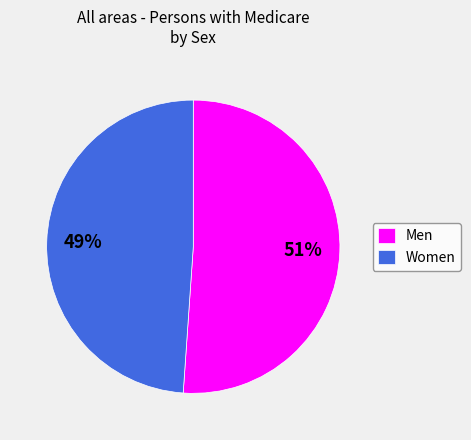

Is it true that Men is 51% of the pie?

True